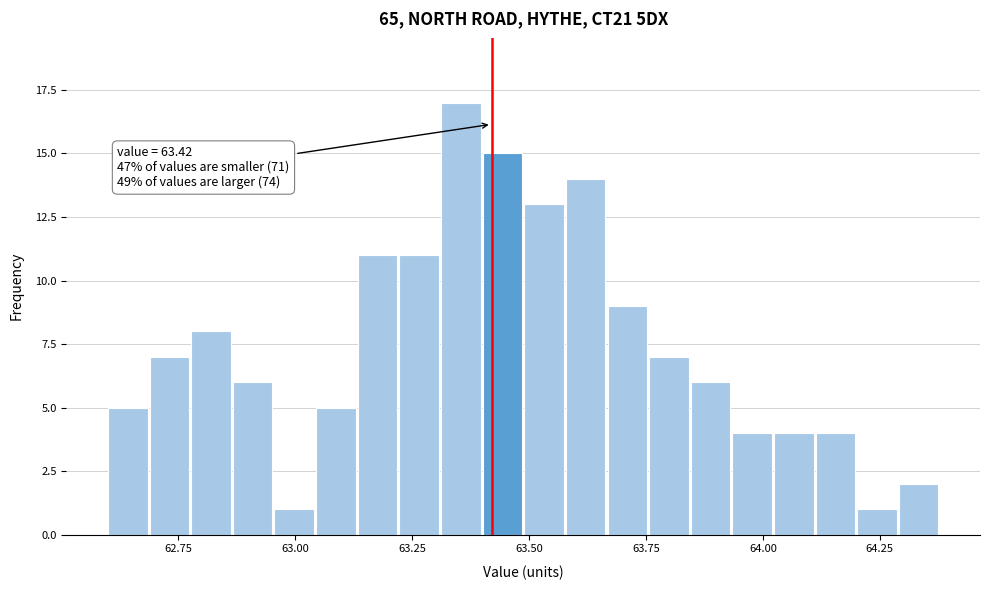

Around what value on the x-axis is the tallest bar? Give the approximate position of its centre, as read against the axis.

63.35